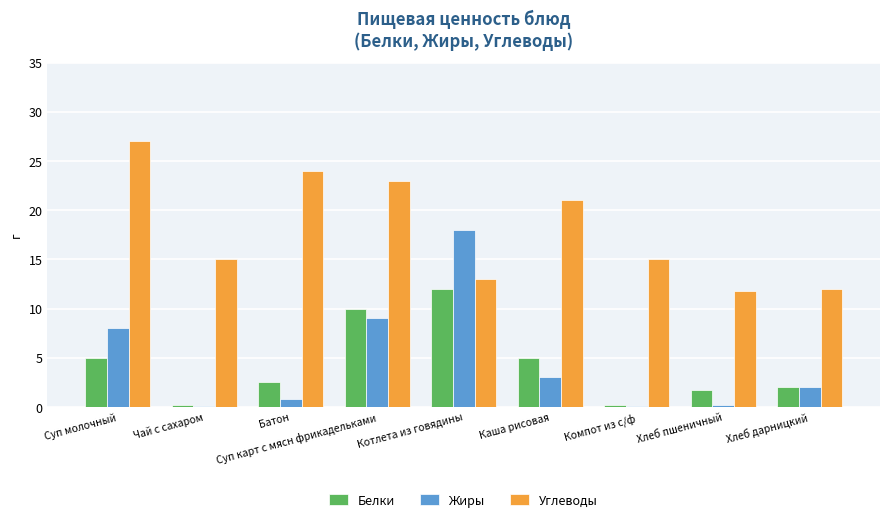

The Углеводы series shows 15.0 at Компот из с/ф. True or false?

True